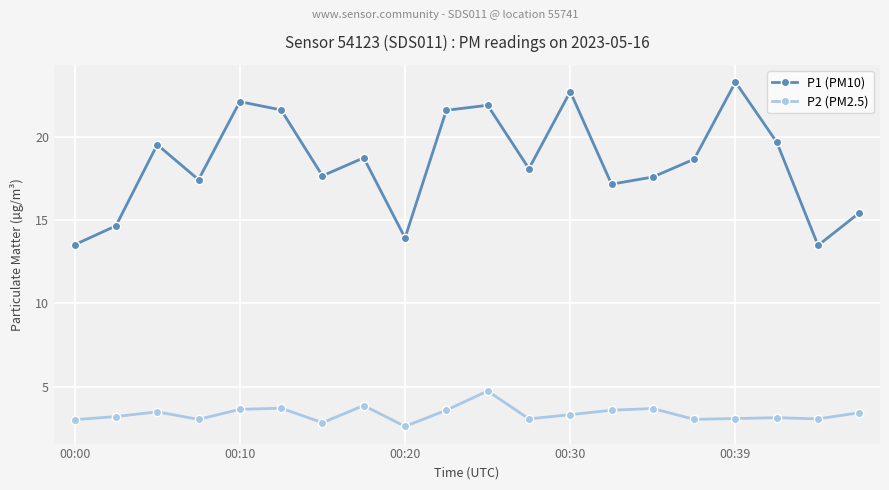

What is the maximum value shown in the chart?

23.3